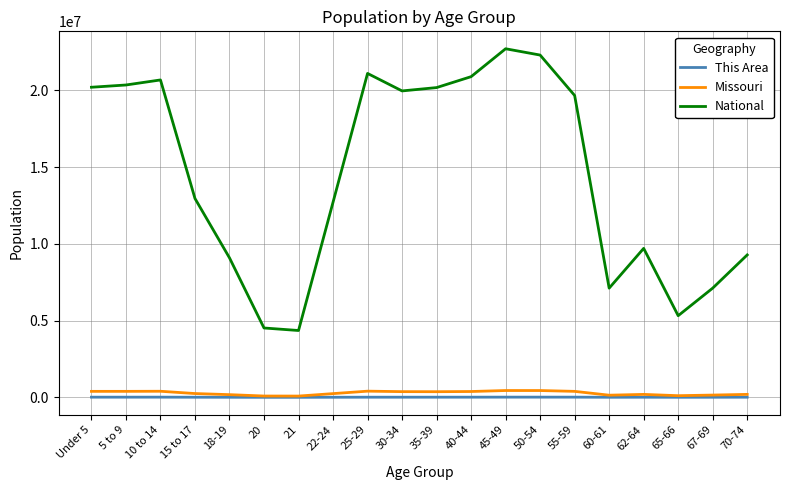

What is the maximum value shown in the chart?

22708591